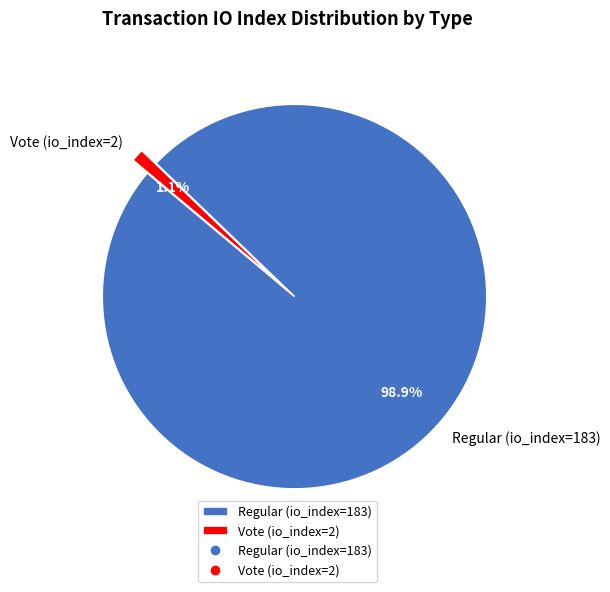

Does Vote (io_index=2) account for over 50% of the chart?

No